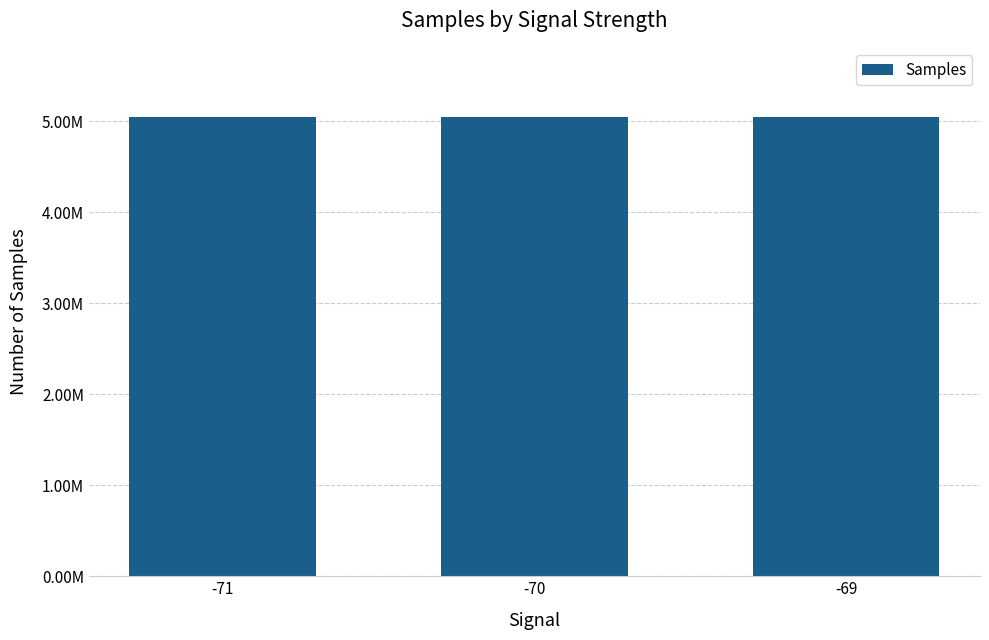

Does the chart contain any negative values?

No